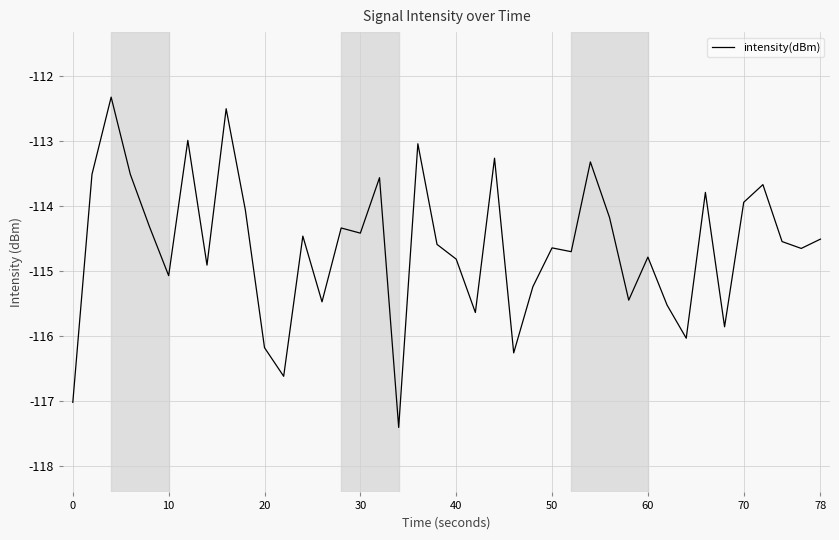

What is the difference between the maximum and minimum values?

5.1